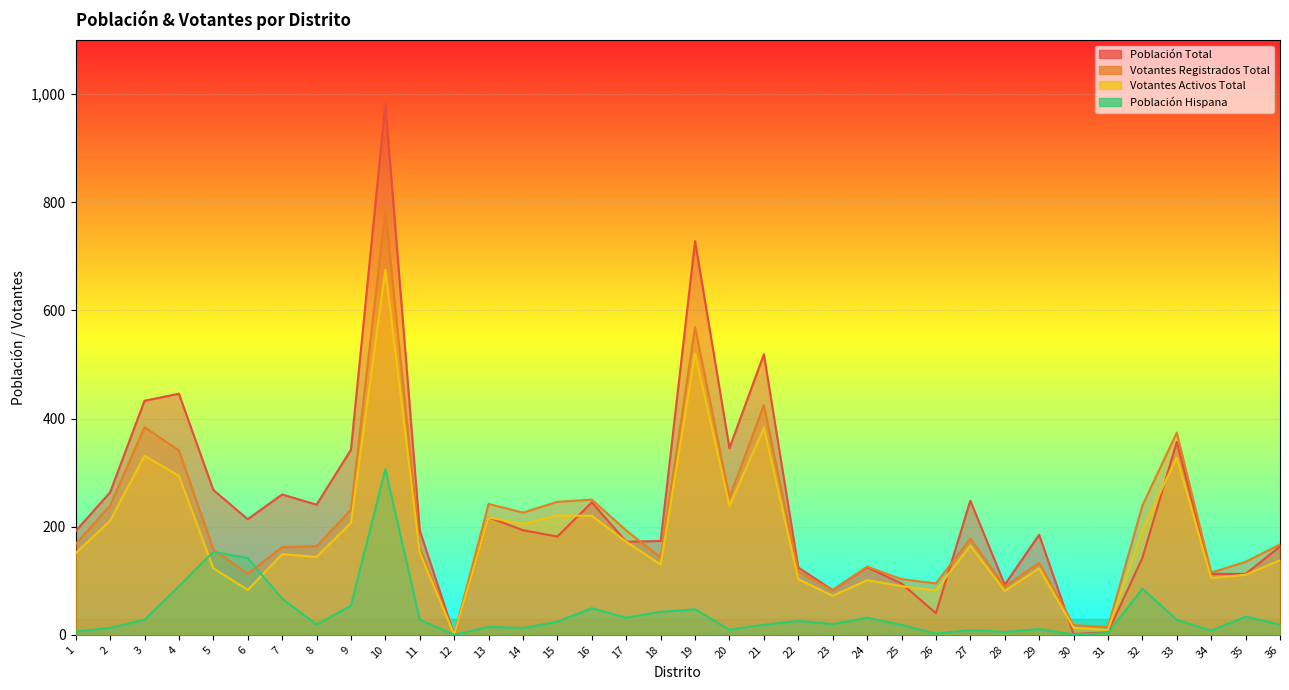

What value does the Población Total series have at 31?

4.5